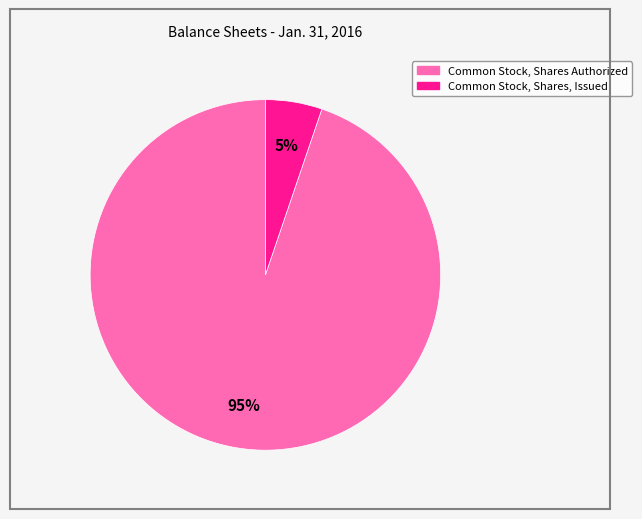

Which category has the smallest portion of the pie?

Common Stock, Shares, Issued